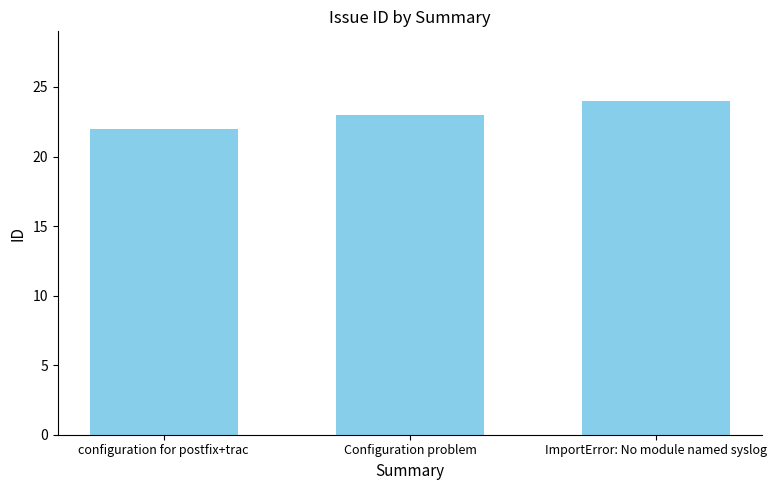

At which category does the chart reach its peak across all series?

ImportError: No module named syslog